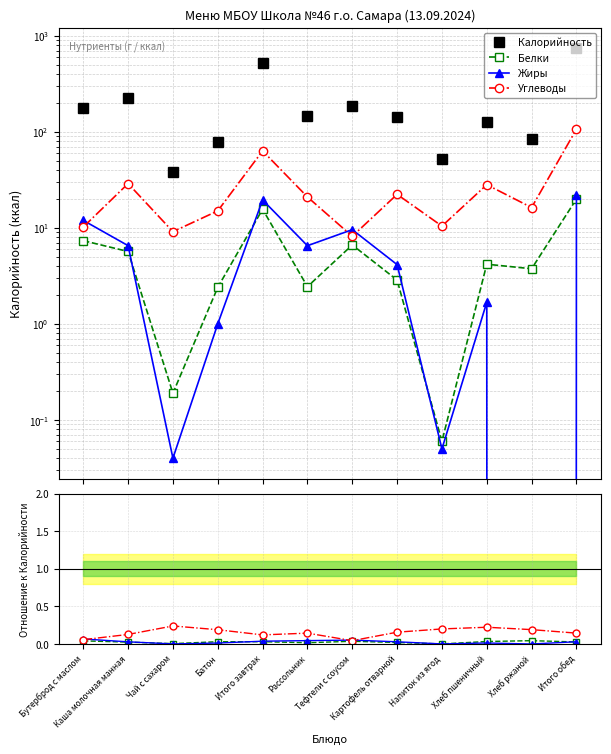

What is the average value of the Углеводы series?

28.2